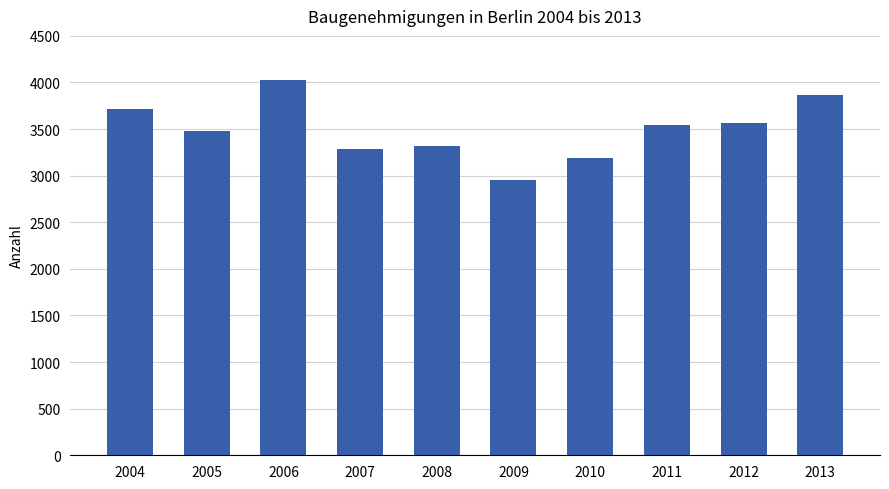

What is the value of the 5th bar from the left?

3316